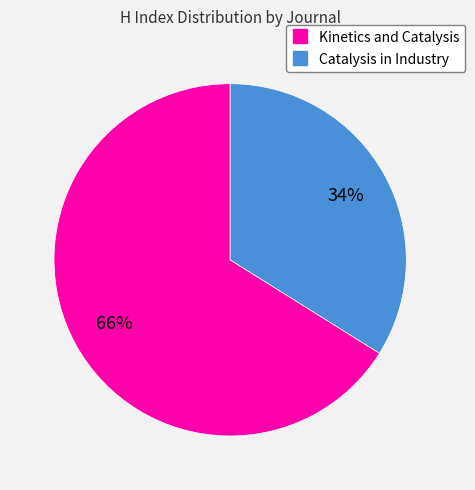

To the nearest percent, what is the difference between the largest and smallest slice percentages?

32%